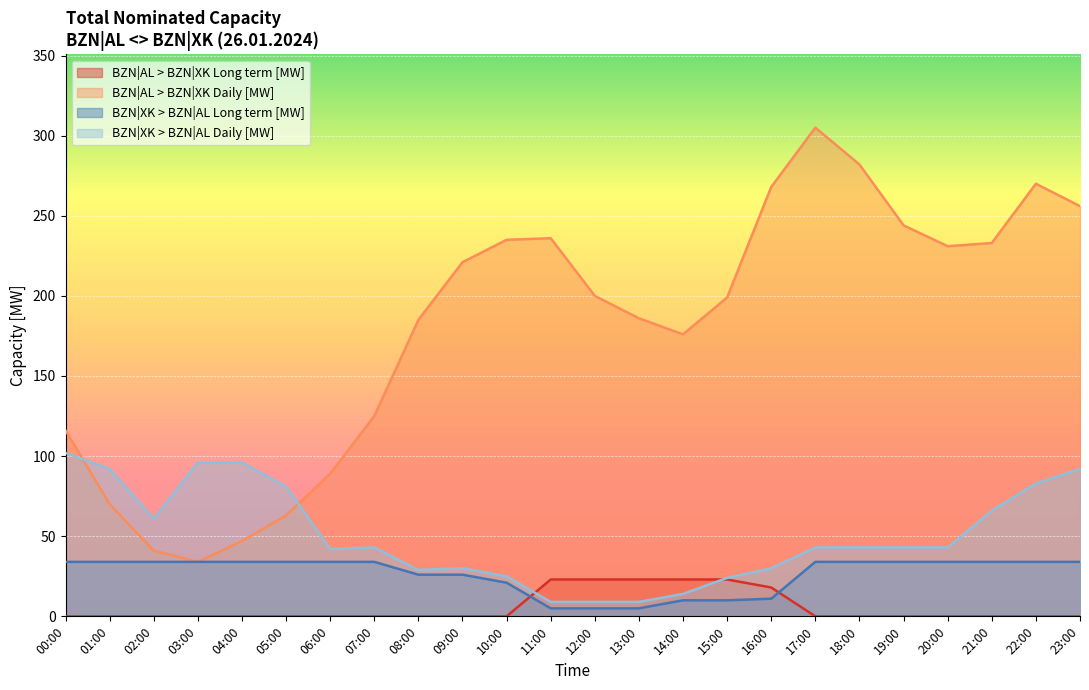

Between 02:00 and 03:00, which series saw the biggest shift?

BZN|XK > BZN|AL Daily [MW]